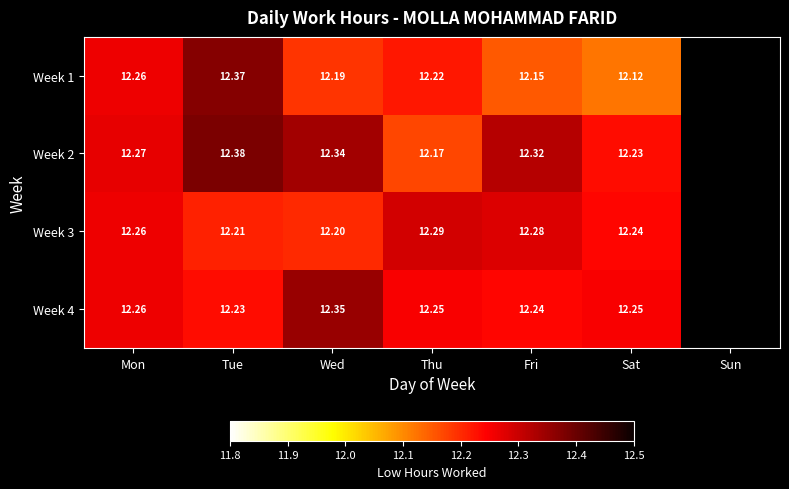

Is the value of Week 4 at Thu greater than the value of Week 2 at Tue?

No